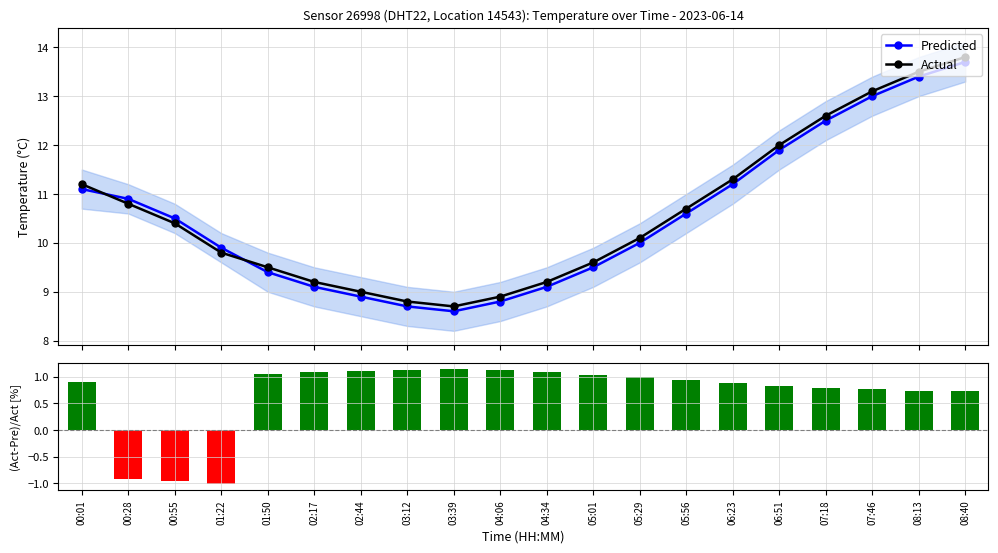

How many groups of bars are there?

20